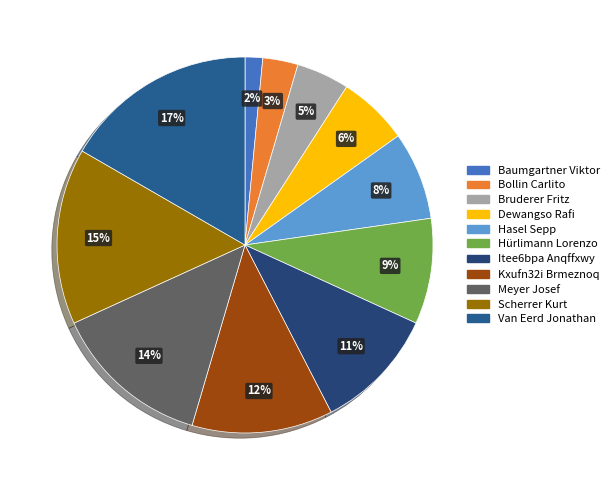

Rank the categories by value from highest to lowest.

Van Eerd Jonathan, Scherrer Kurt, Meyer Josef, Kxufn32i Brmeznoq, Itee6bpa Anqffxwy, Hürlimann Lorenzo, Hasel Sepp, Dewangso Rafi, Bruderer Fritz, Bollin Carlito, Baumgartner Viktor